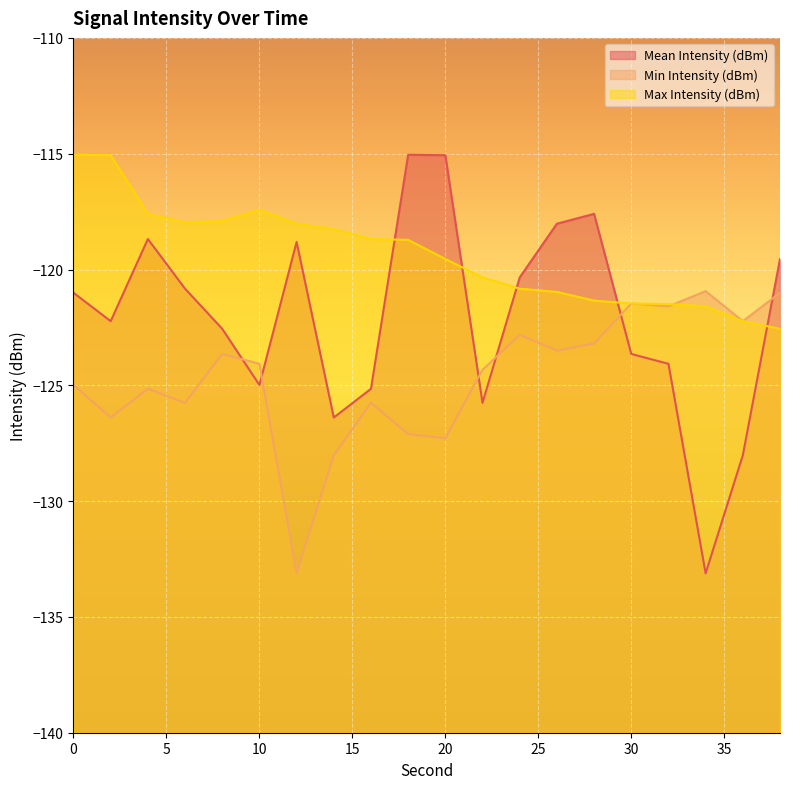

What is the approximate value of Mean Intensity (dBm) at 14?

-126.4